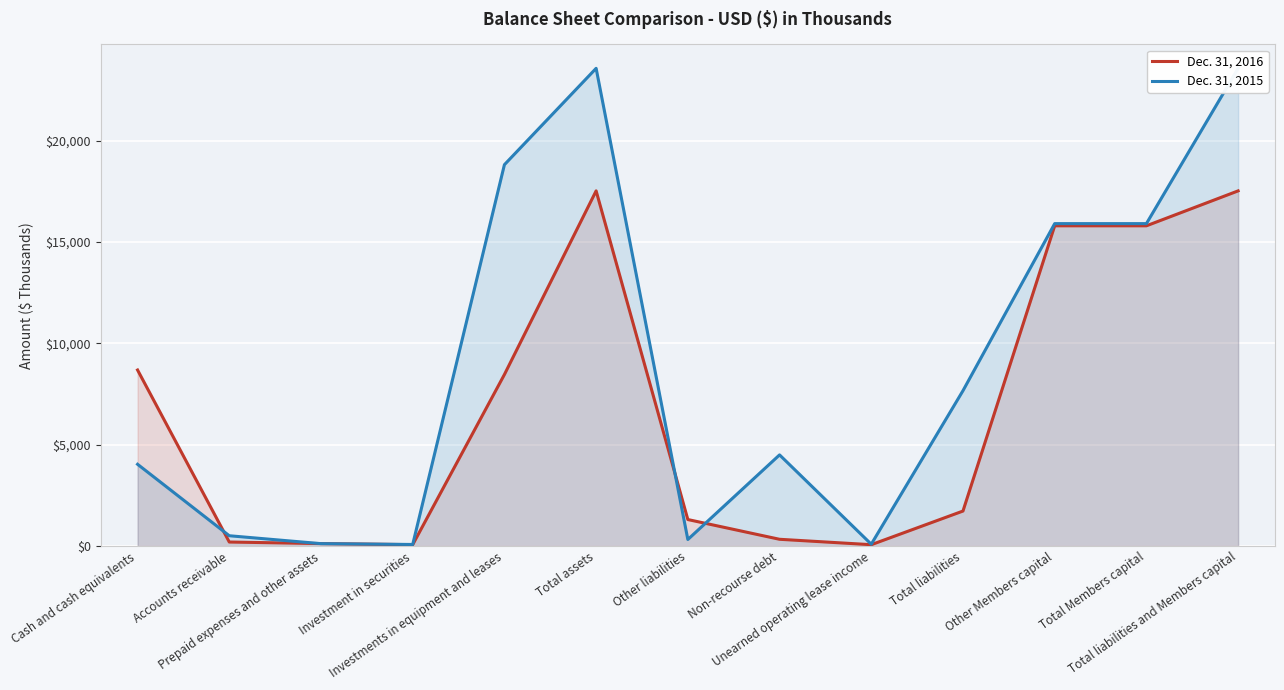

Between Unearned operating lease income and Accounts receivable, which is larger?

Accounts receivable